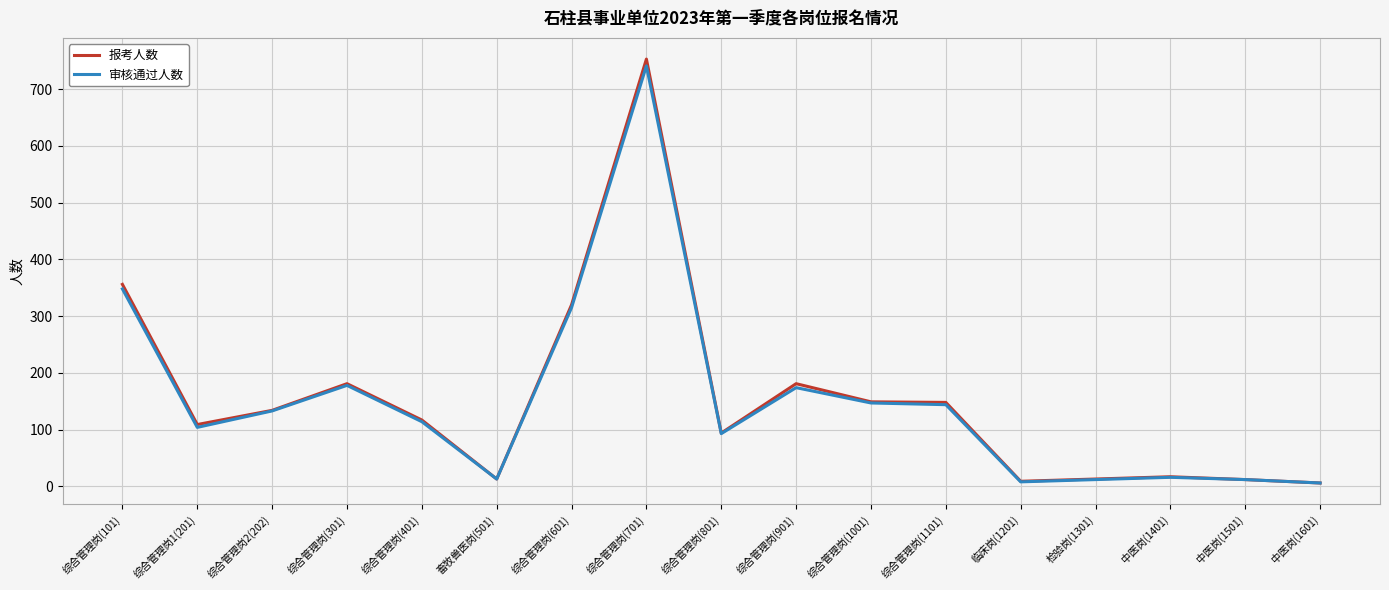

What is the maximum value for 报考人数?

753